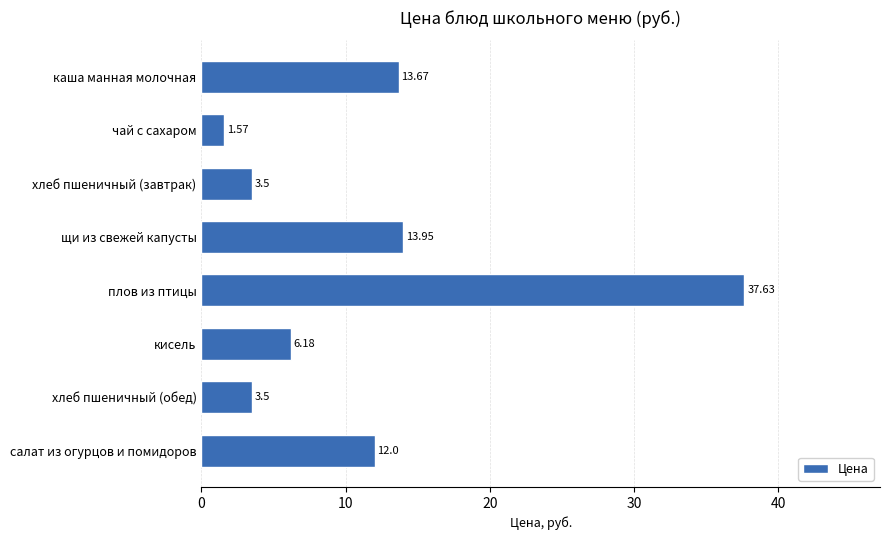

What is the greatest value displayed?

37.6